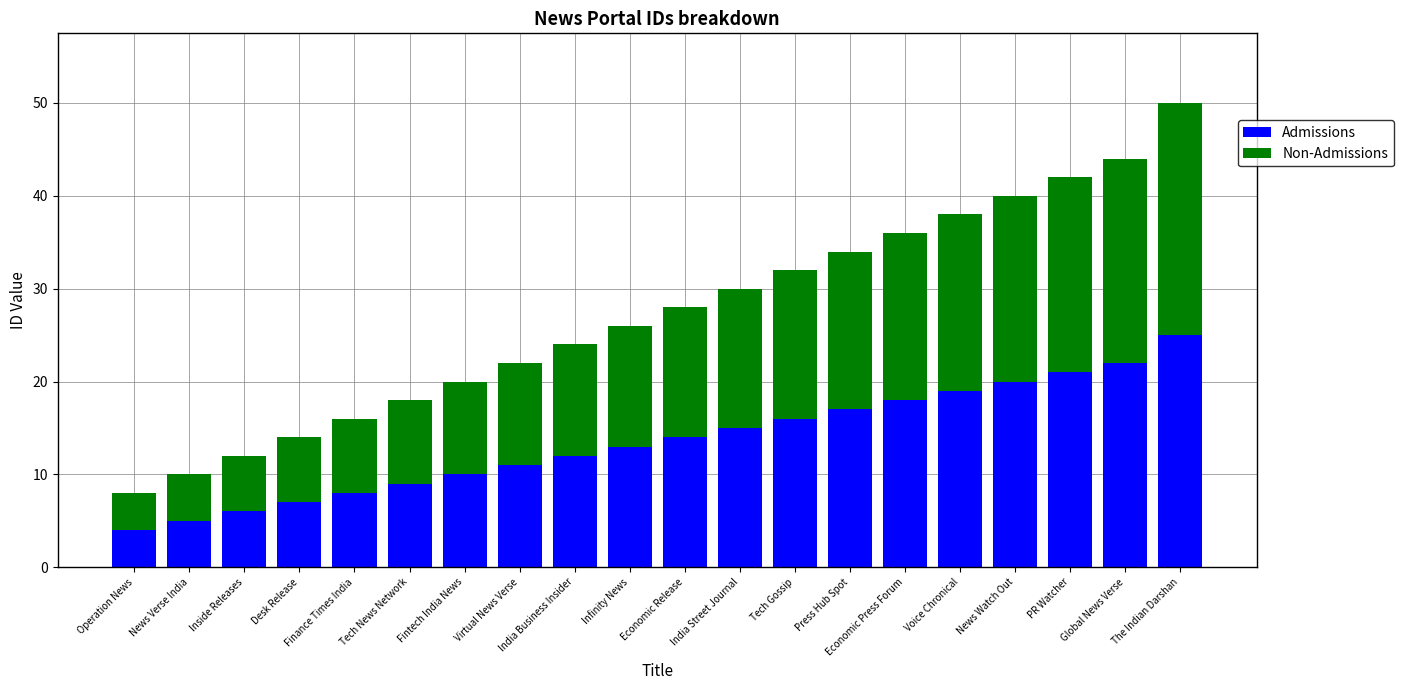

At which category is the sum across all series the highest?

The Indian Darshan